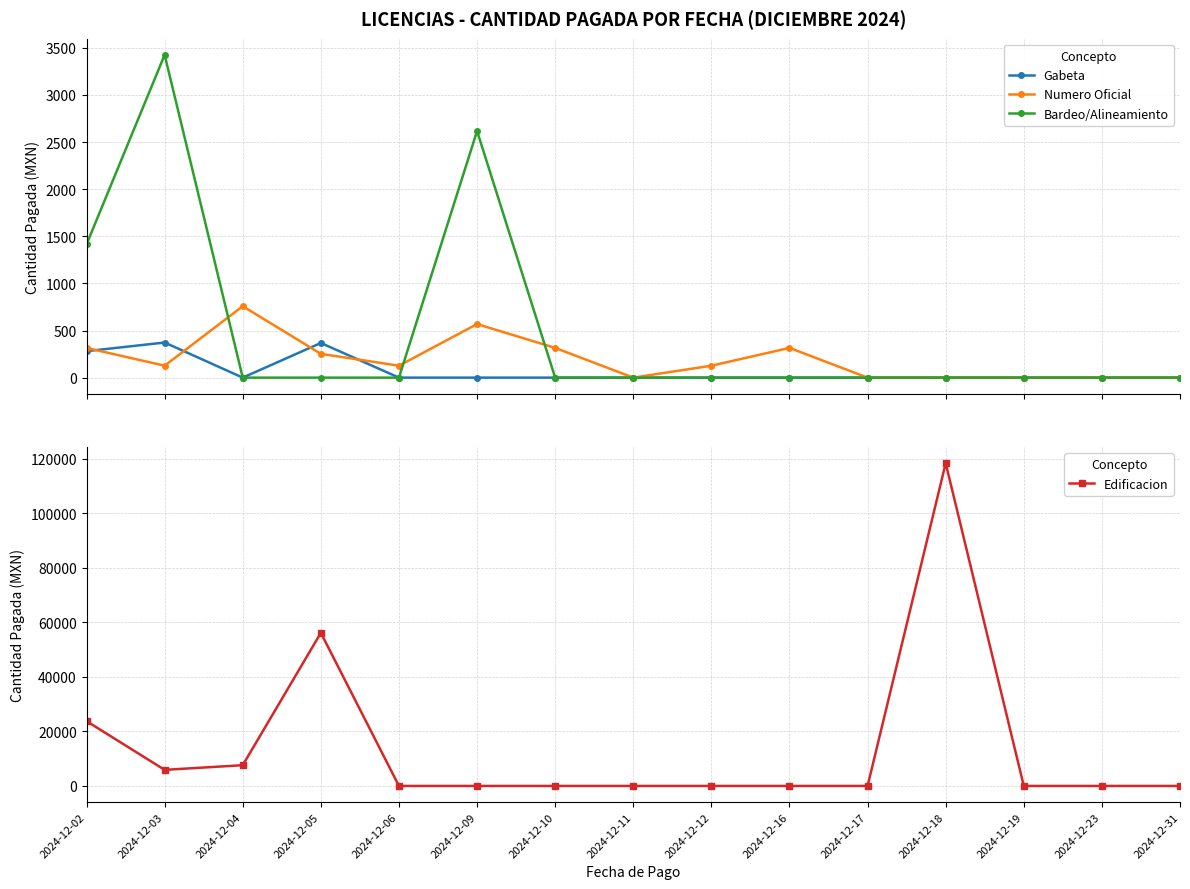

How many data points does each series have?

15